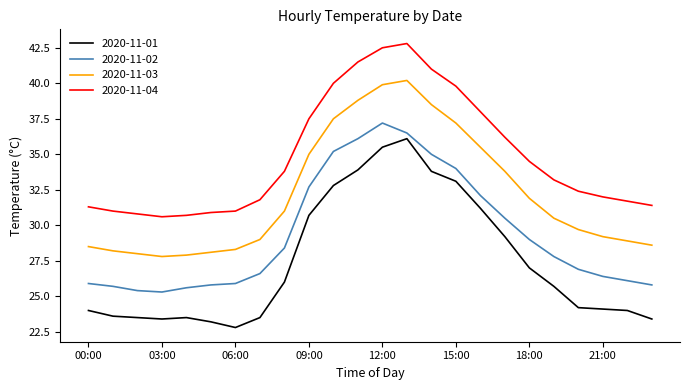

Which series has the widest spread of values?

2020-11-01